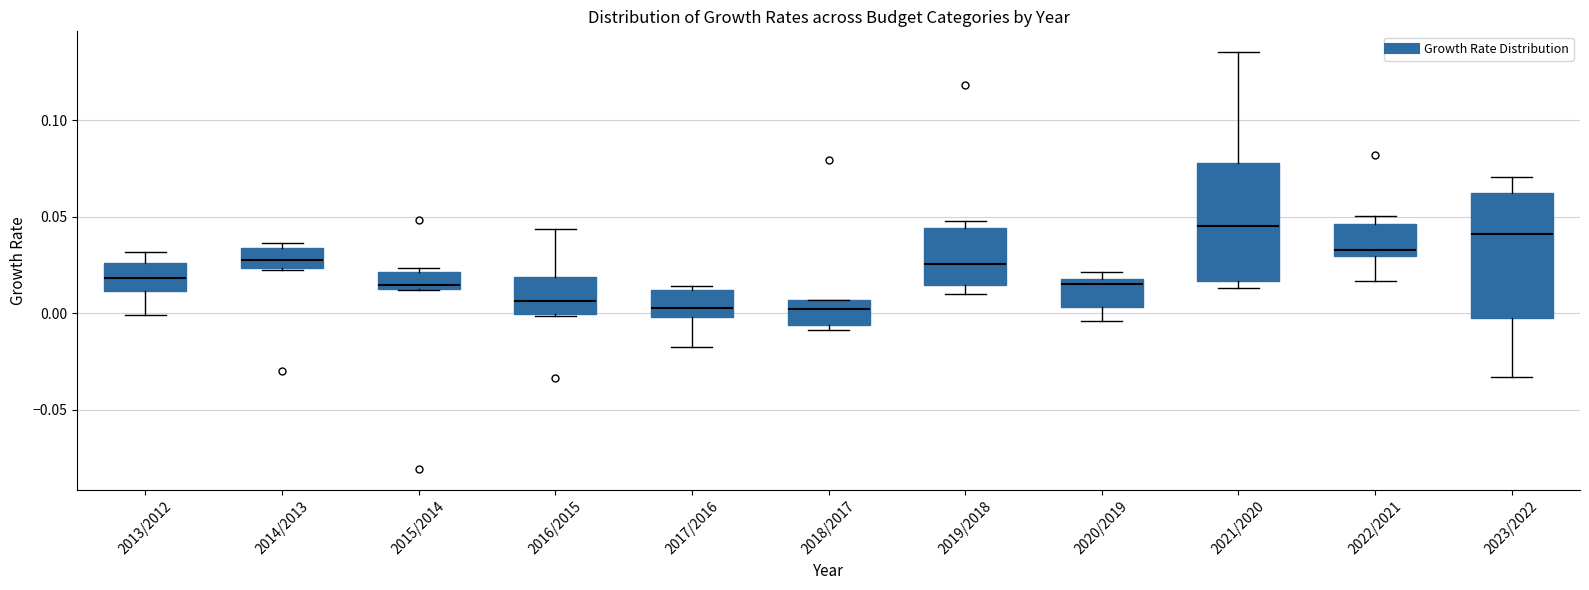

Reading left to right, transcribe this box plot: for each box, give where its median line is, the range the box spans, and where its two whiskers end, as read against the y-axis. The values are not printed on the chart, so give them approximately, as read against the axis.

2013/2012: median 0.020, box 0.010 to 0.025, whiskers 0.000 to 0.030
2014/2013: median 0.025 (inside the box), box 0.025 to 0.035, whiskers 0.020 to 0.035 (just above the box's upper edge)
2015/2014: median 0.015 (just above the box's lower edge), box 0.015 to 0.020, whiskers 0.010 to 0.025
2016/2015: median 0.005, box 0.000 to 0.020, whiskers 0.000 to 0.045
2017/2016: median 0.005, box 0.000 to 0.010, whiskers -0.015 to 0.015
2018/2017: median 0.000, box -0.005 to 0.005, whiskers -0.010 to 0.005
2019/2018: median 0.025, box 0.015 to 0.045, whiskers 0.010 to 0.050
2020/2019: median 0.015, box 0.005 to 0.020, whiskers -0.005 to 0.020 (just above the box's upper edge)
2021/2020: median 0.045, box 0.015 to 0.080, whiskers 0.015 (just below the box's lower edge) to 0.135
2022/2021: median 0.035, box 0.030 to 0.045, whiskers 0.015 to 0.050
2023/2022: median 0.040, box 0.000 to 0.060, whiskers -0.035 to 0.070